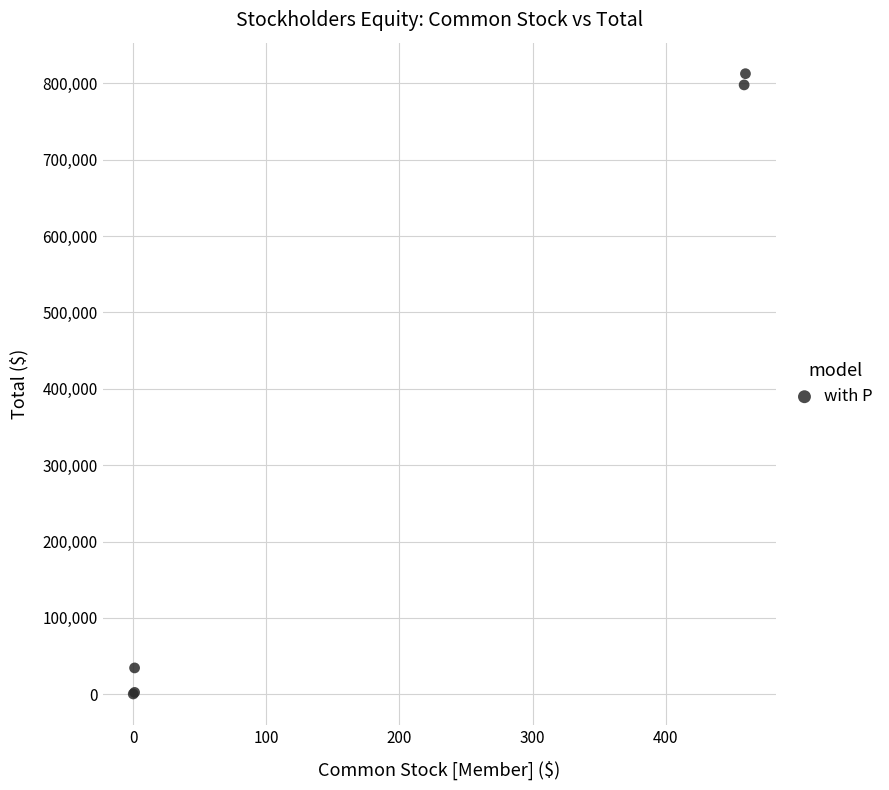

What Y value in the scatter plot is closest to 406481?

34582